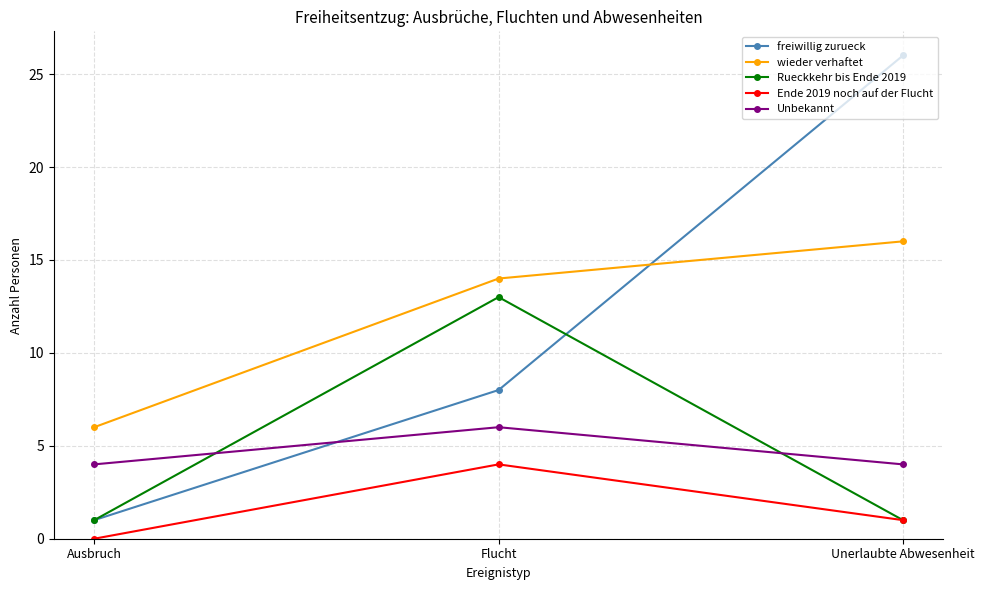

At which label does Ende 2019 noch auf der Flucht reach its minimum?

Ausbruch